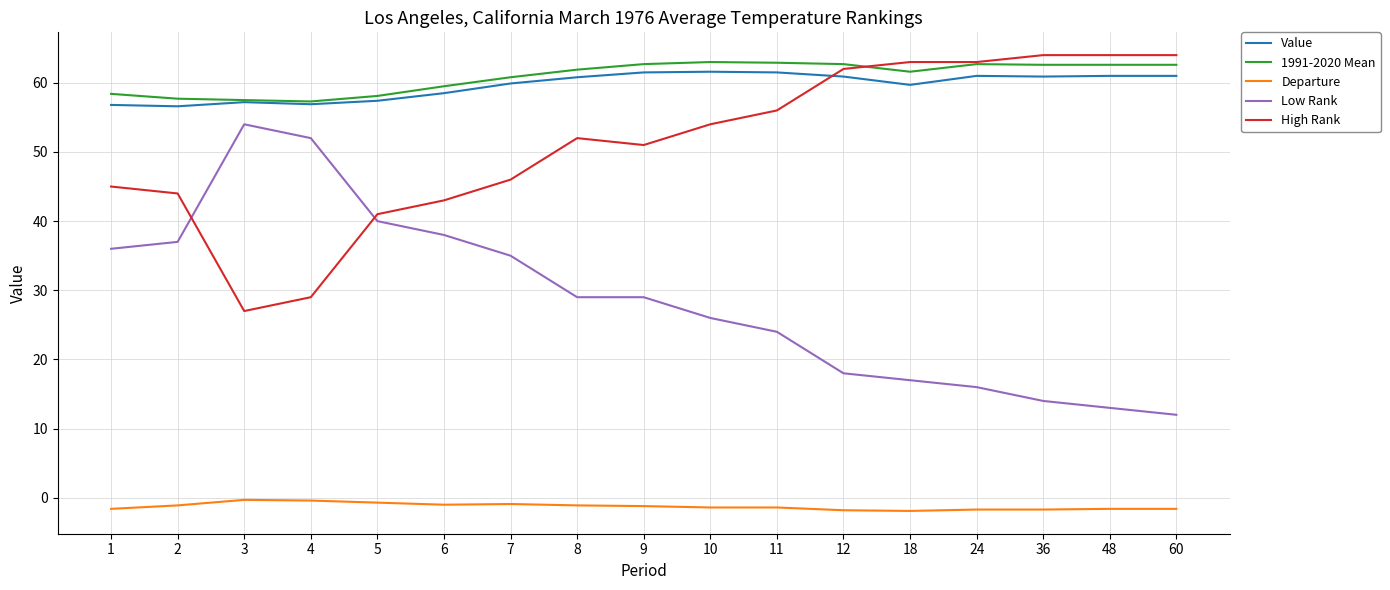

What is the lowest value of the Low Rank series?

12.0